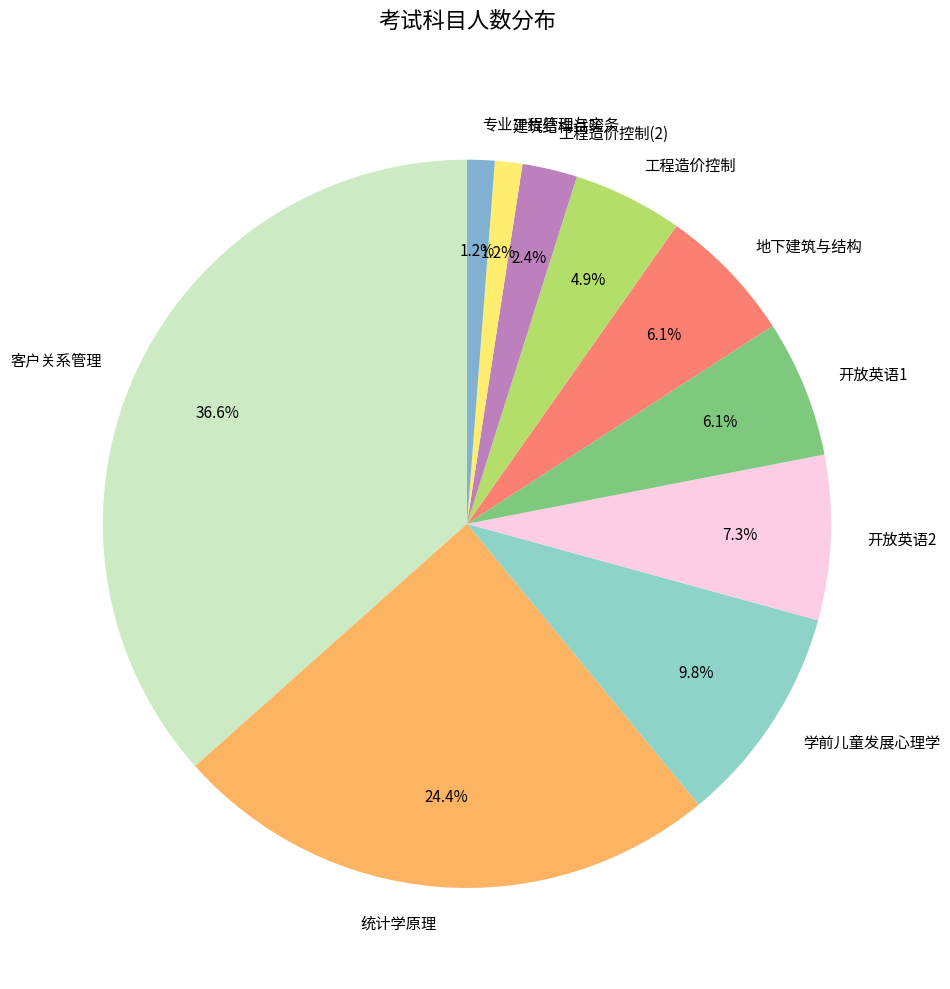

Which slice is the largest?

客户关系管理